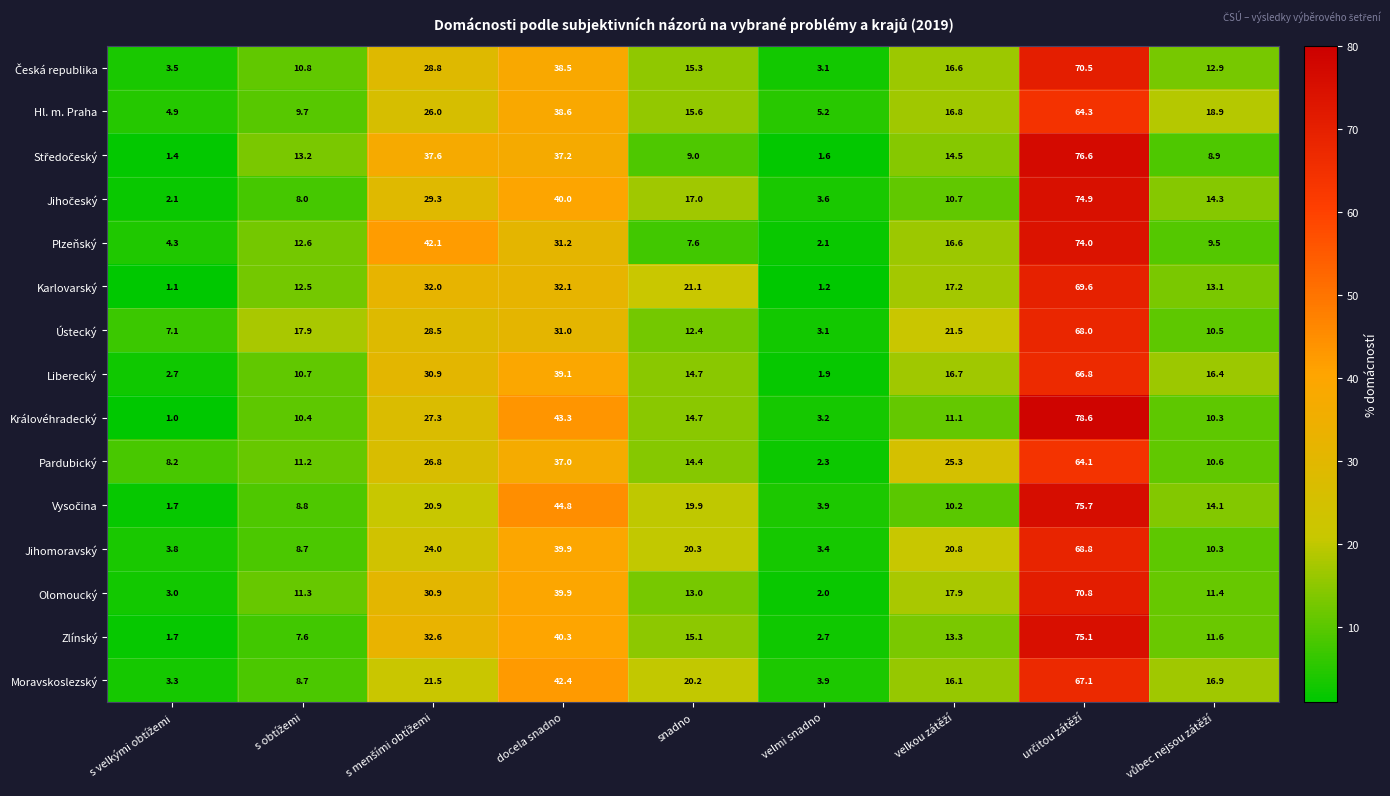

What is the total value across all series at snadno?

230.3